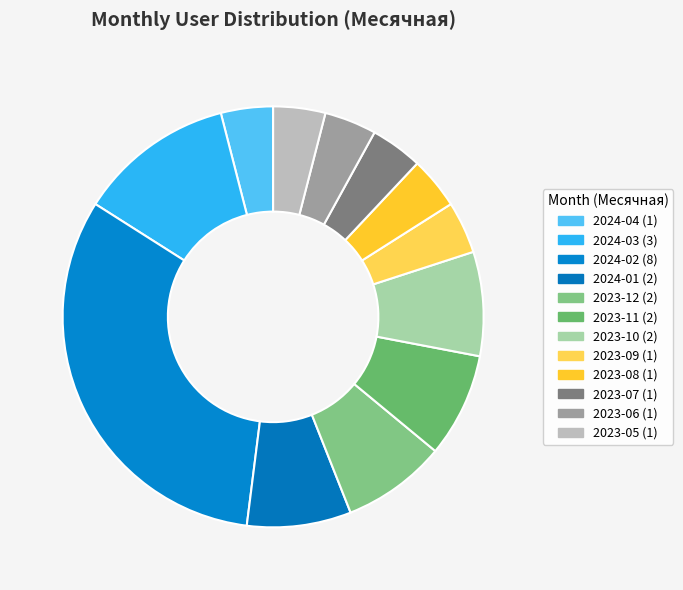

How many segments does this pie chart have?

12